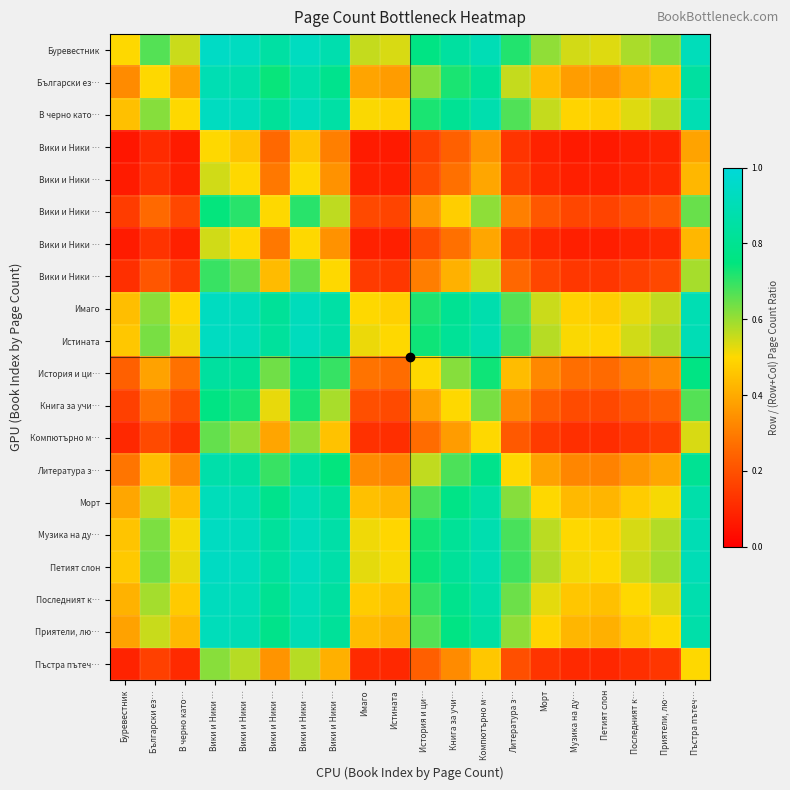

What is the minimum value shown in the chart?

0.1